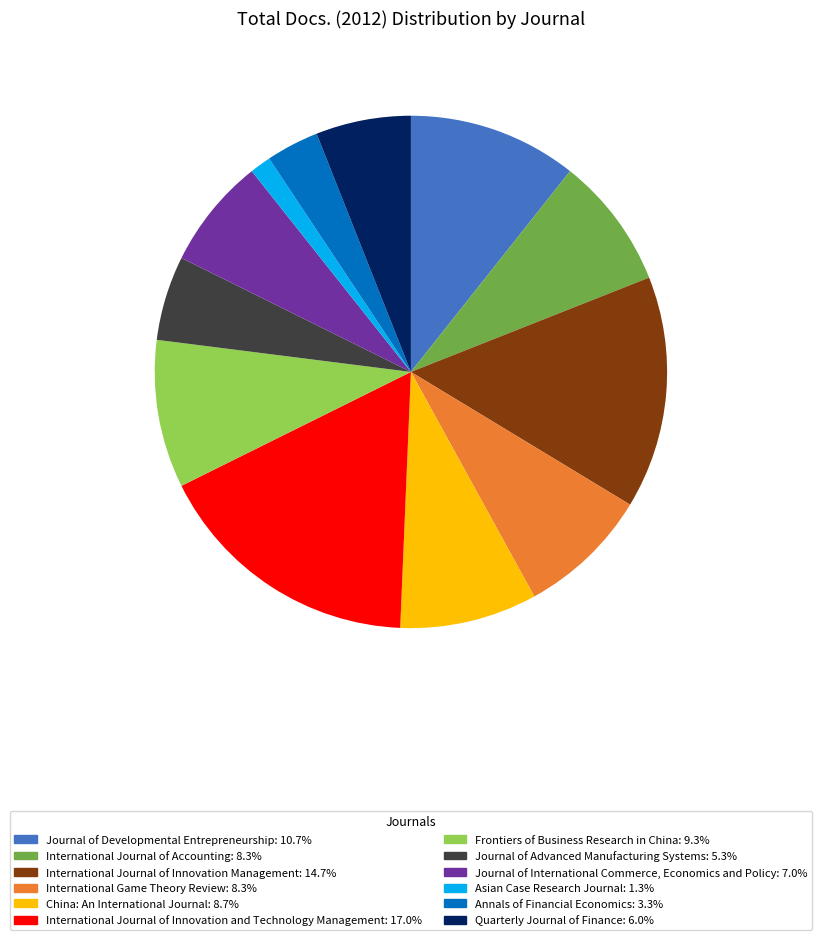

Combined, do Asian Case Research Journal and Journal of International Commerce, Economics and Policy account for over 50%?

No